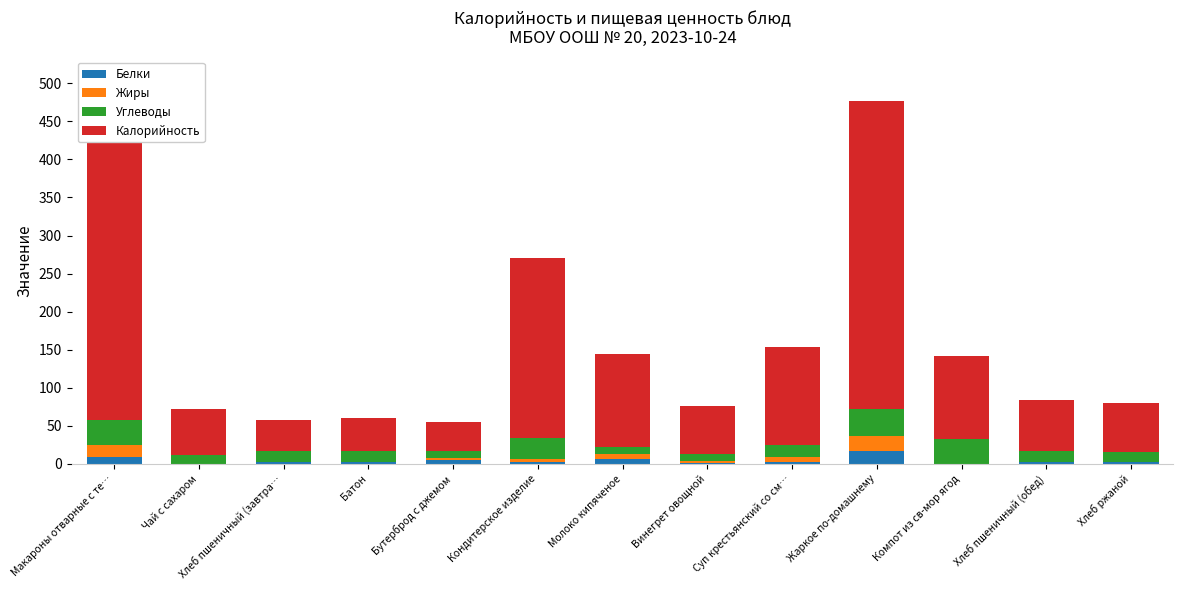

What is the highest value of the Белки series?

17.0